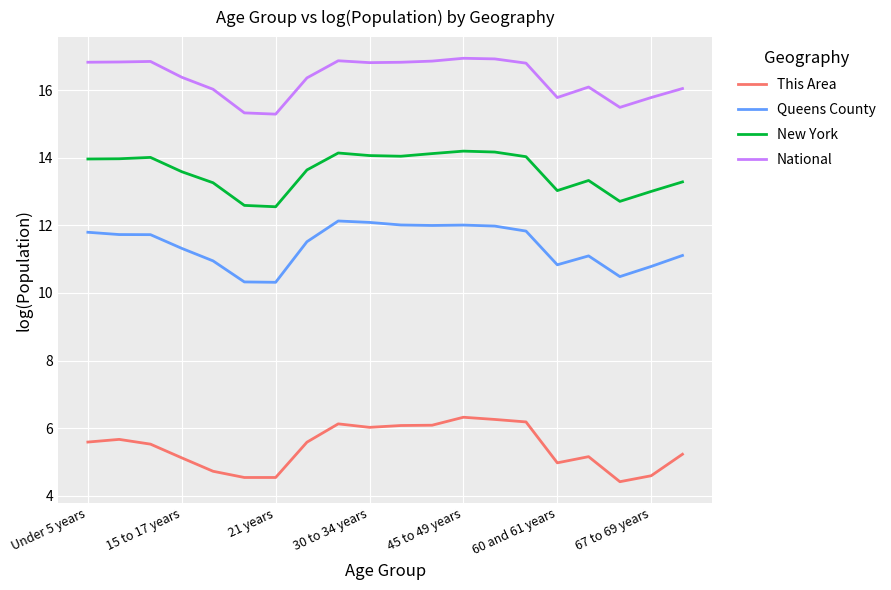

What is the lowest value of the New York series?

12.5